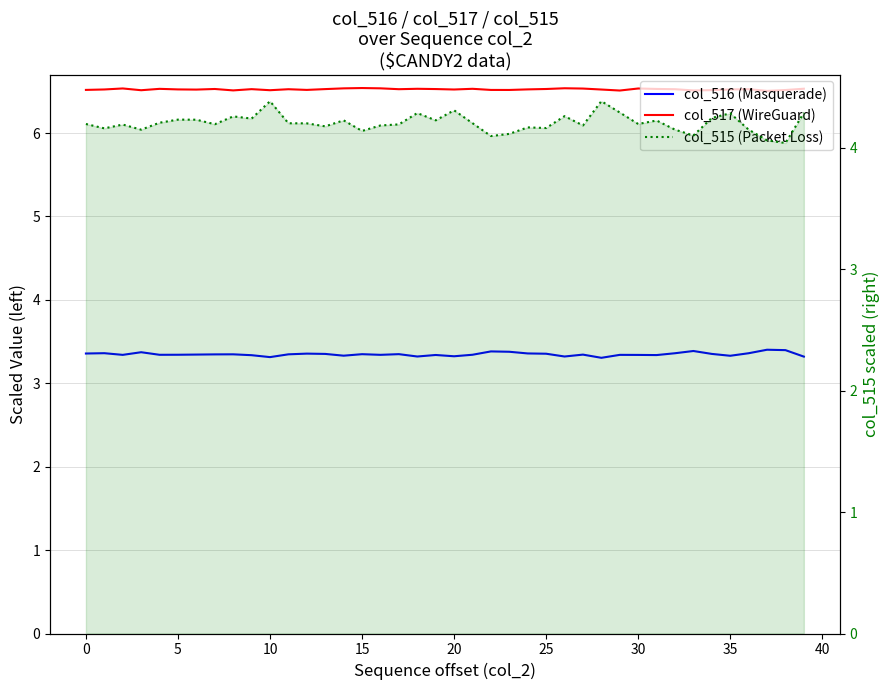

At which label is col_517 (WireGuard) closest to 6?

37